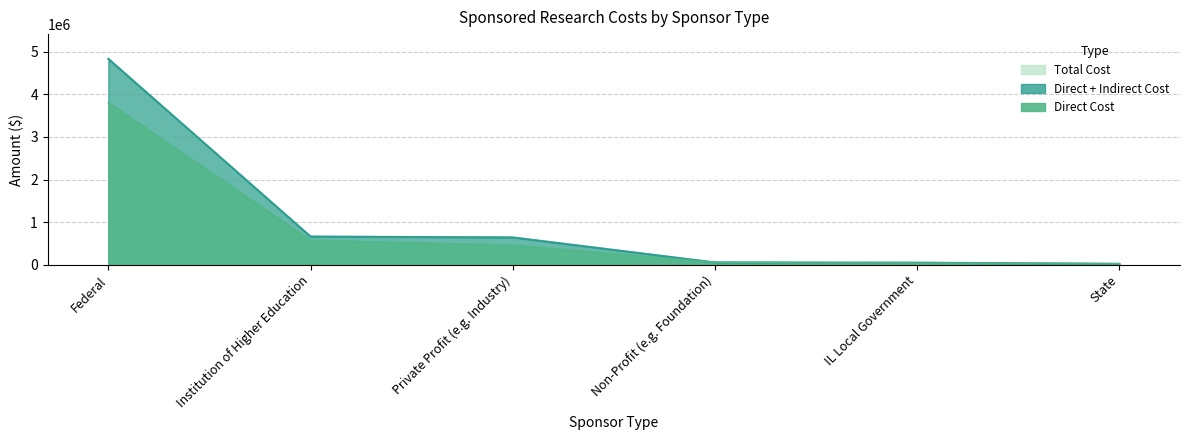

Is it true that Direct Cost equals 25000 at State?

True